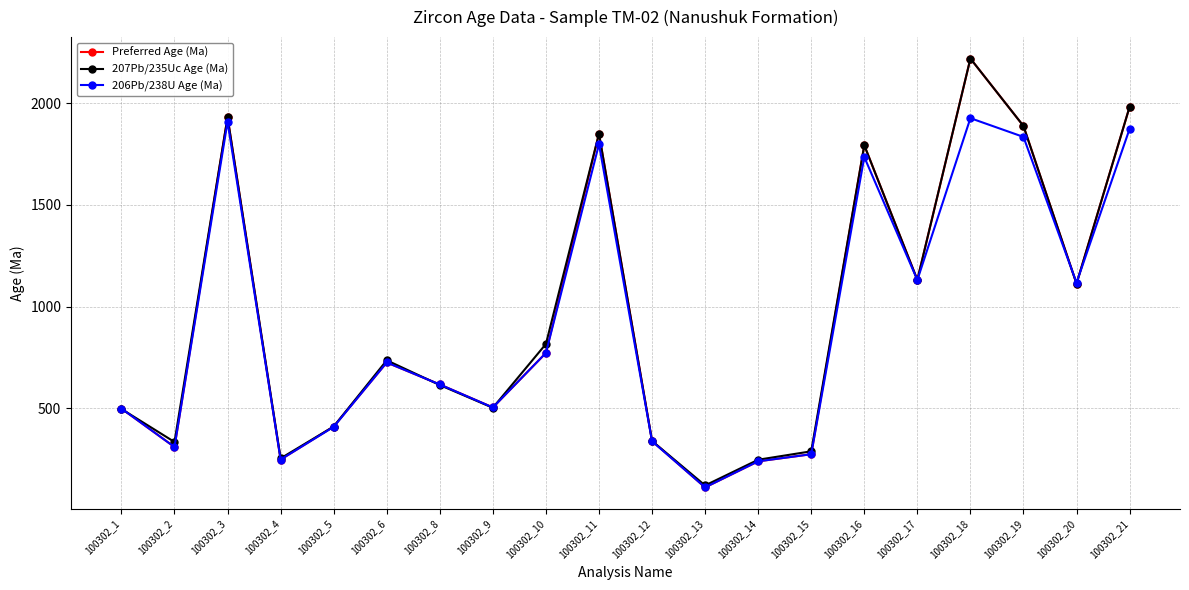

What is the lowest value of the 207Pb/235Uc Age (Ma) series?

120.8